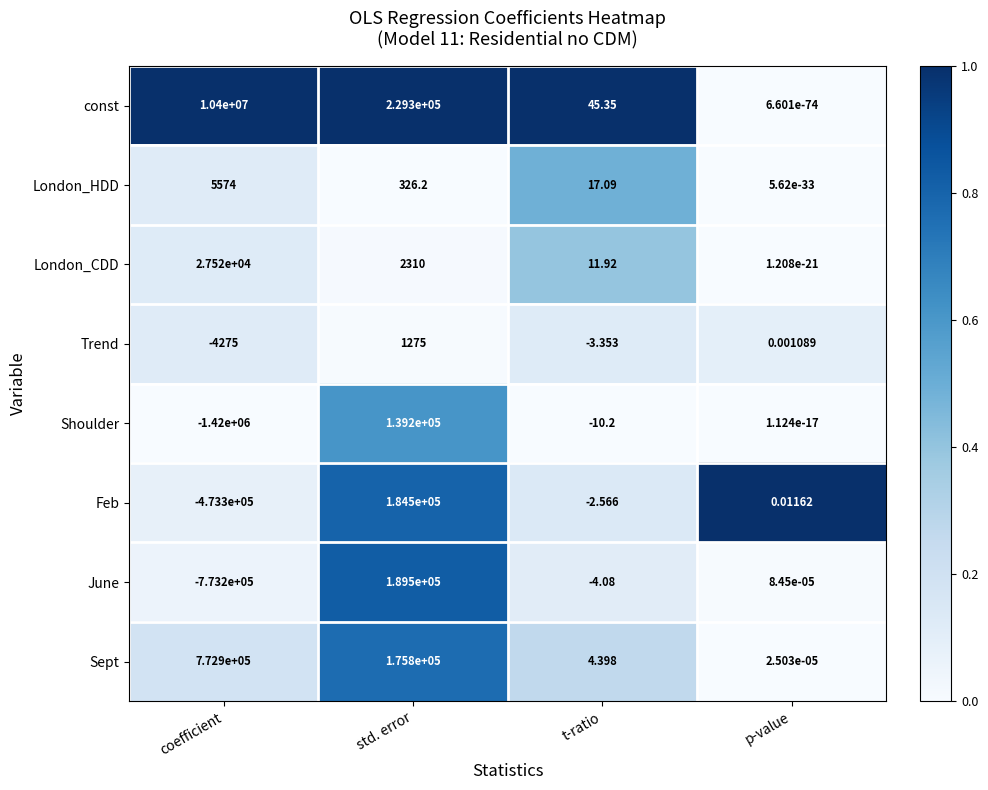

What is the total value across all series at t-ratio?

58.6